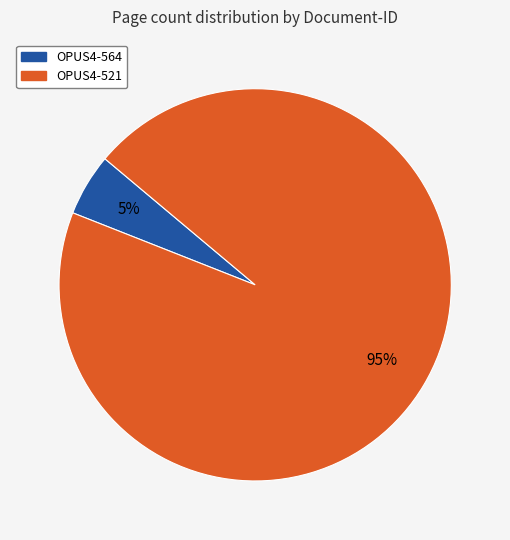

What is the largest slice in the pie chart?

OPUS4-521